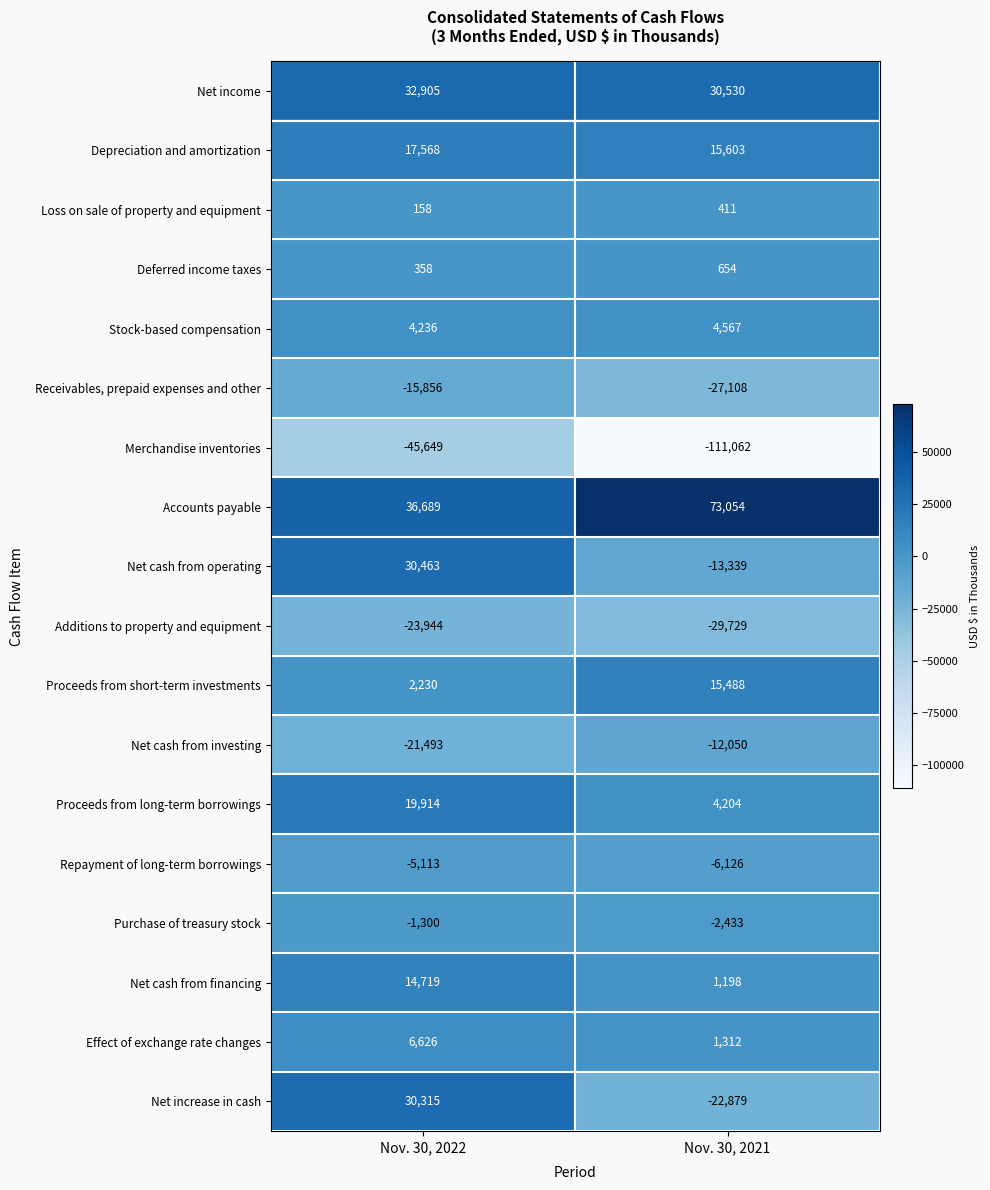

What is the difference between the maximum and minimum values in the Net cash from investing series?

9443